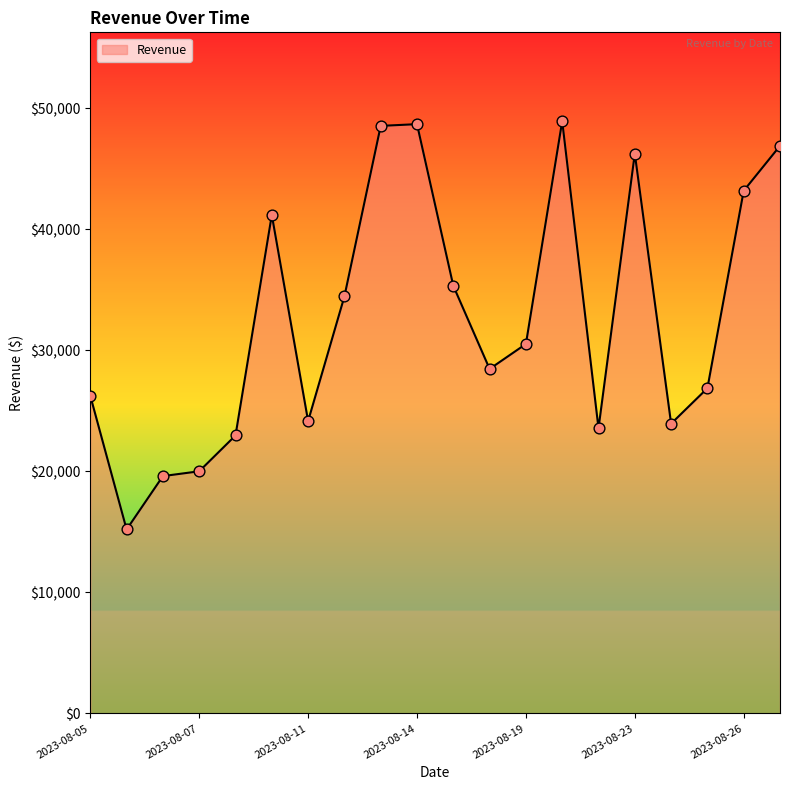

What is the difference between the maximum and minimum values?

33725.7